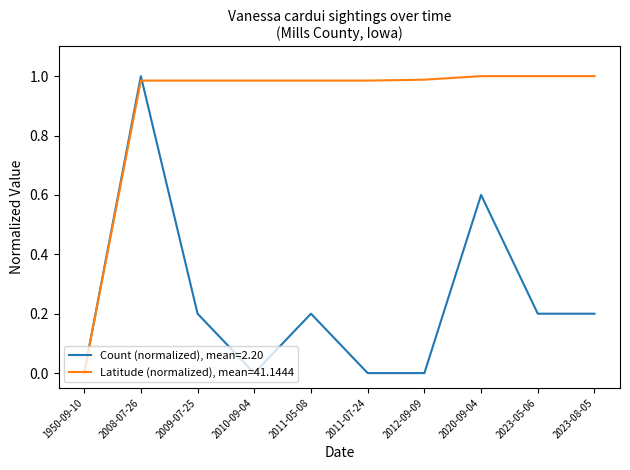

Rank the series by their average value, from highest to lowest.

Latitude (normalized), mean=41.1444, Count (normalized), mean=2.20